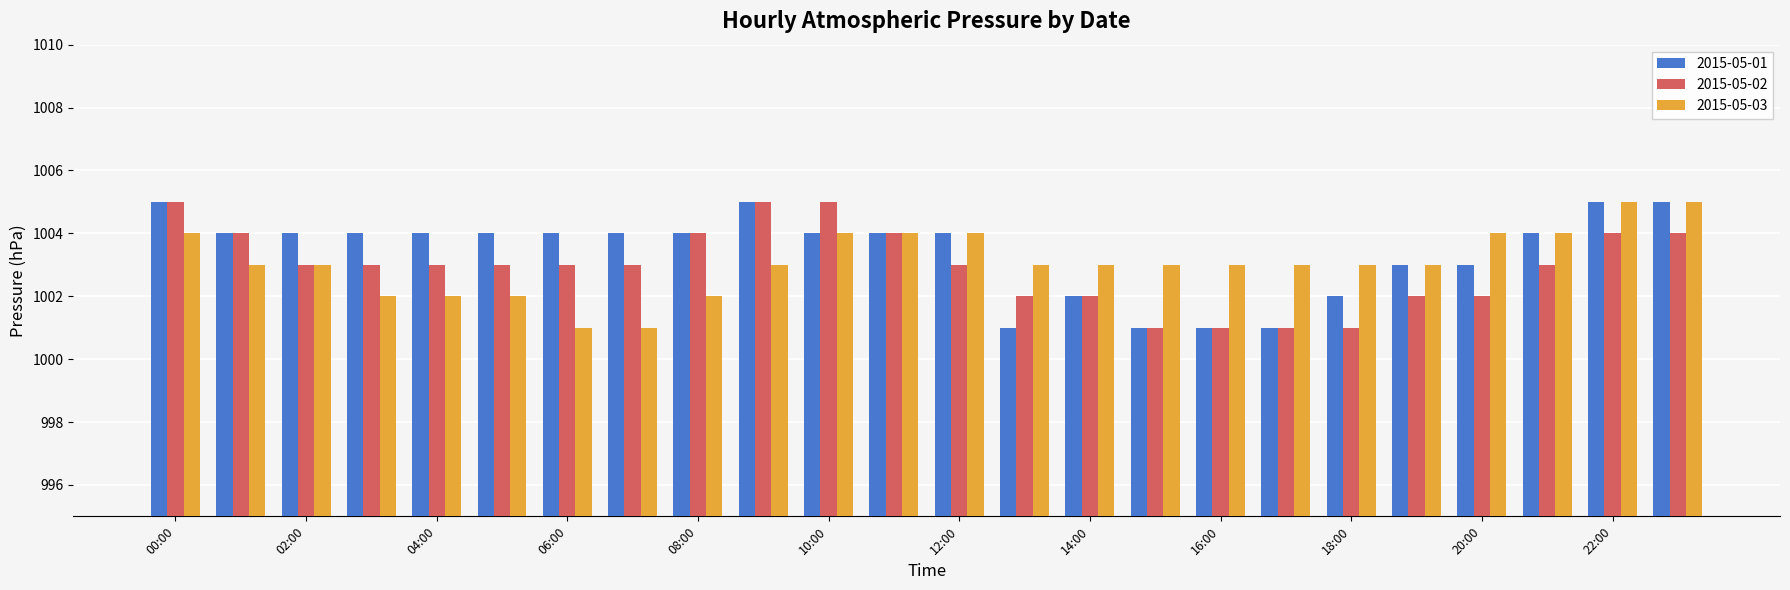

What is the minimum value shown in the chart?

1001